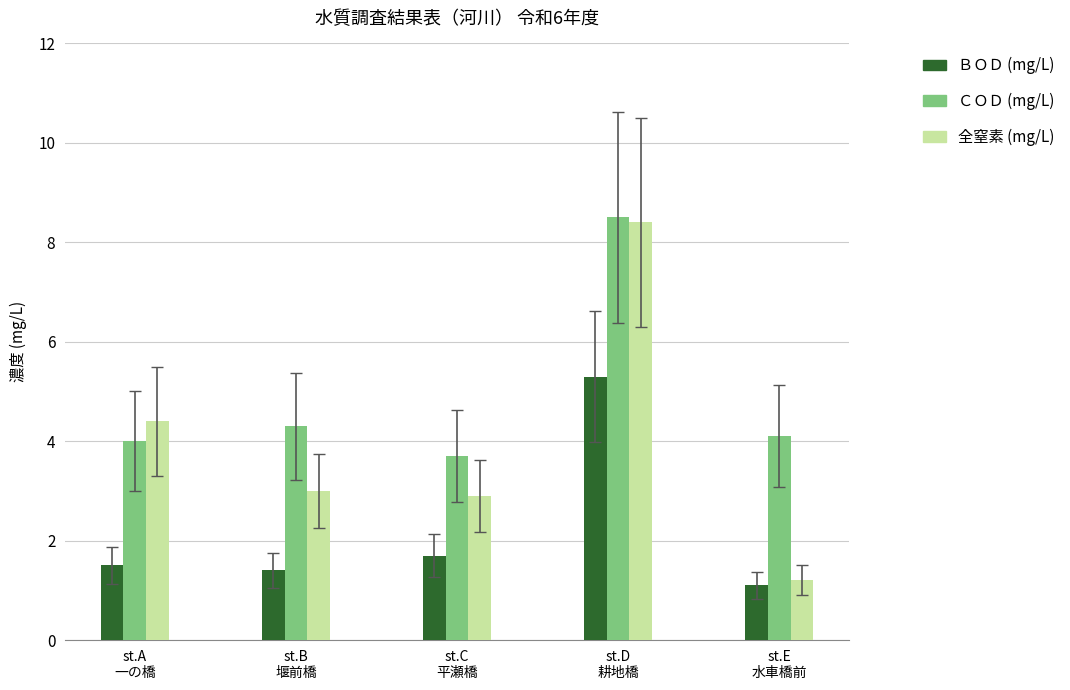

The value of 全窒素 (mg/L) at st.B
堰前橋 is 0.9. True or false?

False